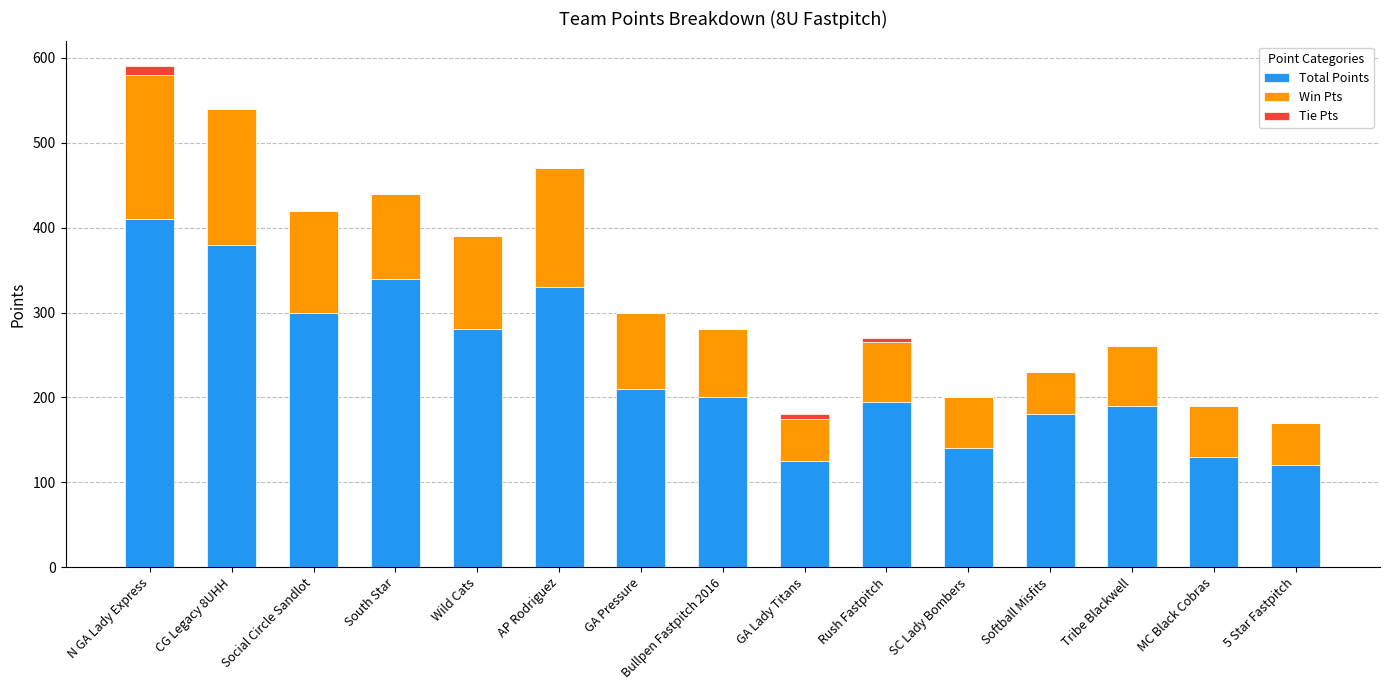

Are the bars grouped side by side (vs. stacked)?

No